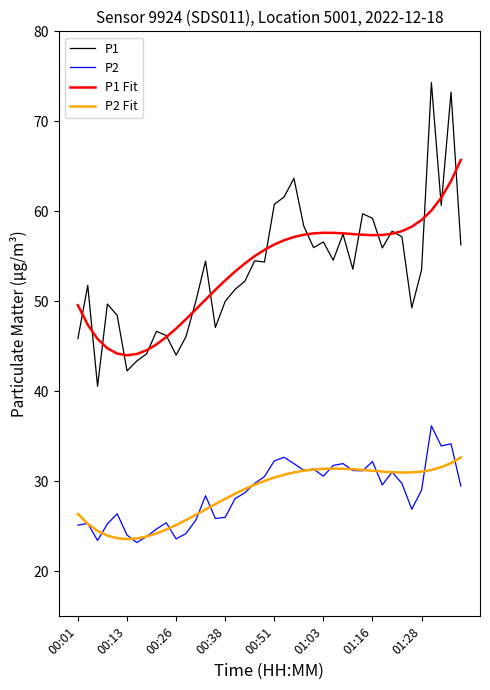

Rank the series by their maximum value, from highest to lowest.

P1, P1 Fit, P2, P2 Fit